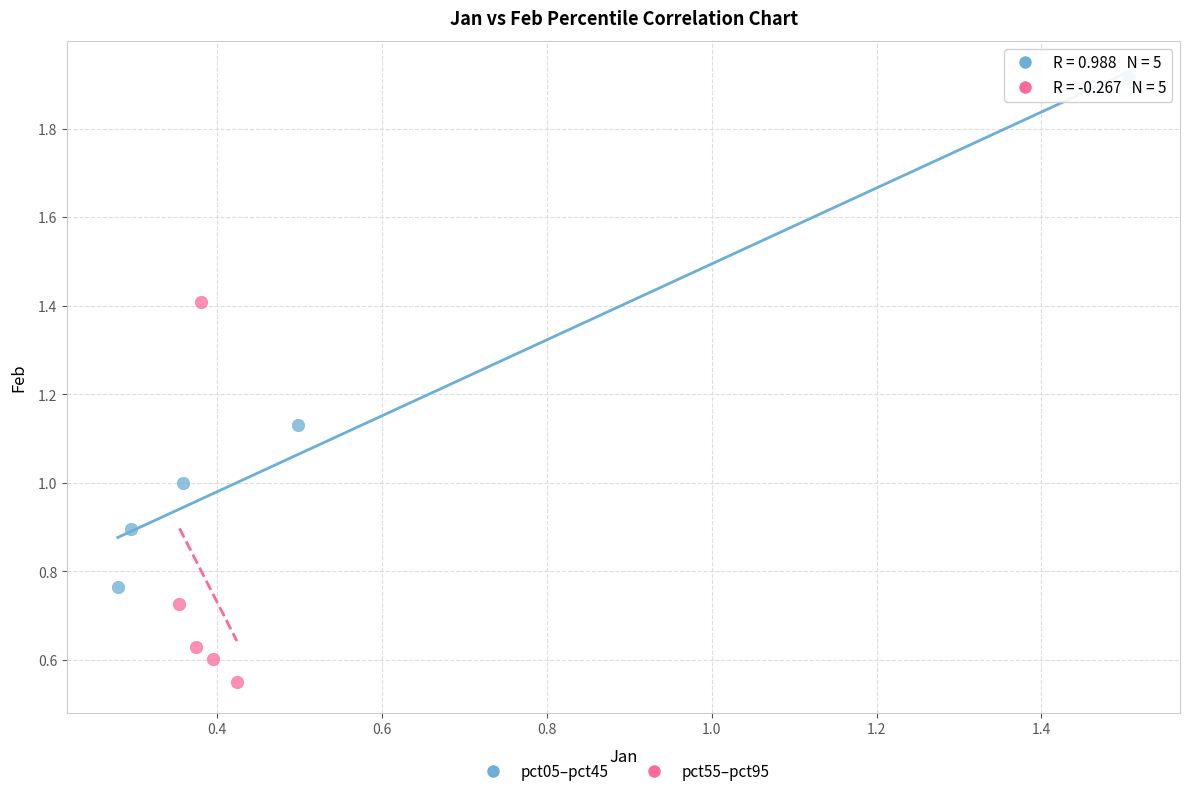

Which series reaches the maximum Y coordinate?

pct05–pct45